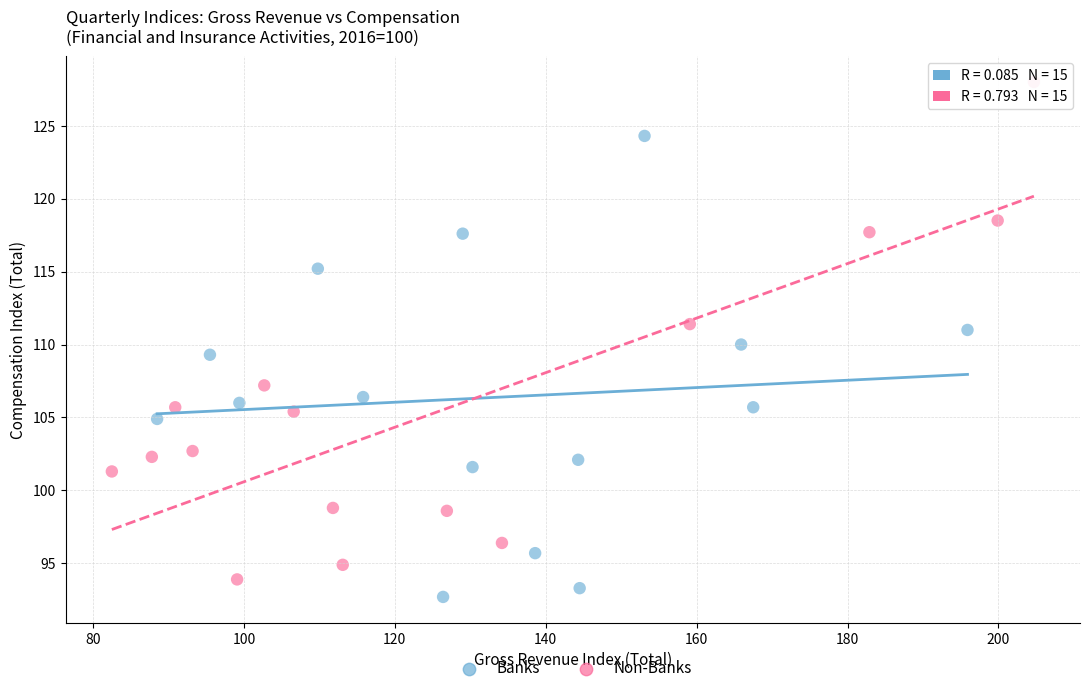

Which series contains the highest Y value?

Non-Banks